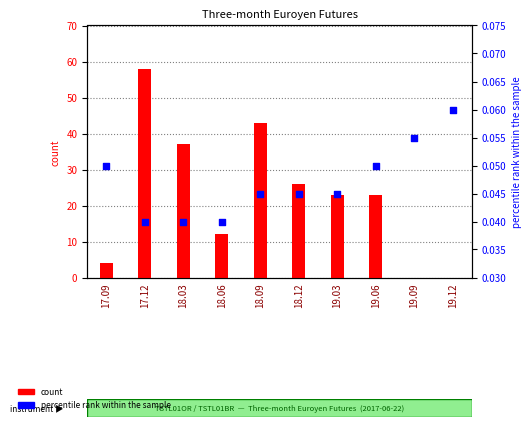

What are all the series names shown in the legend?

count, percentile rank within the sample